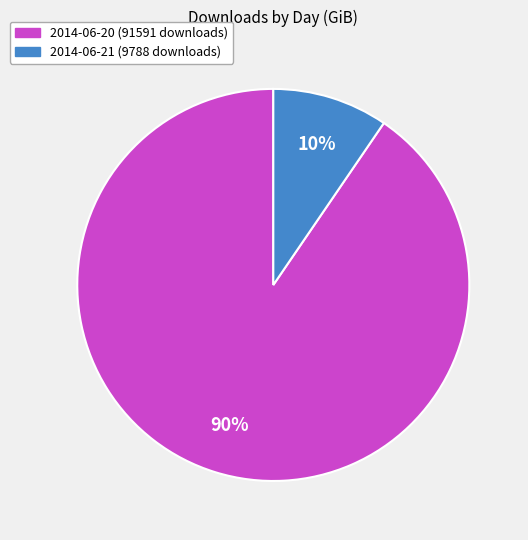

To the nearest percent, what is the combined percentage of 2014-06-20 (91591 downloads) and 2014-06-21 (9788 downloads)?

100%